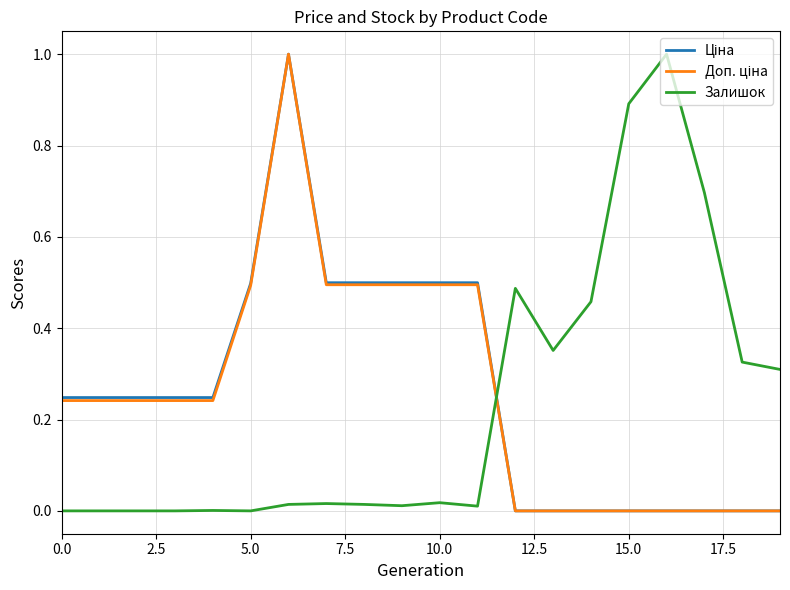

In Залишок, how many points are higher than both neighbors (excluding endpoints)?

5